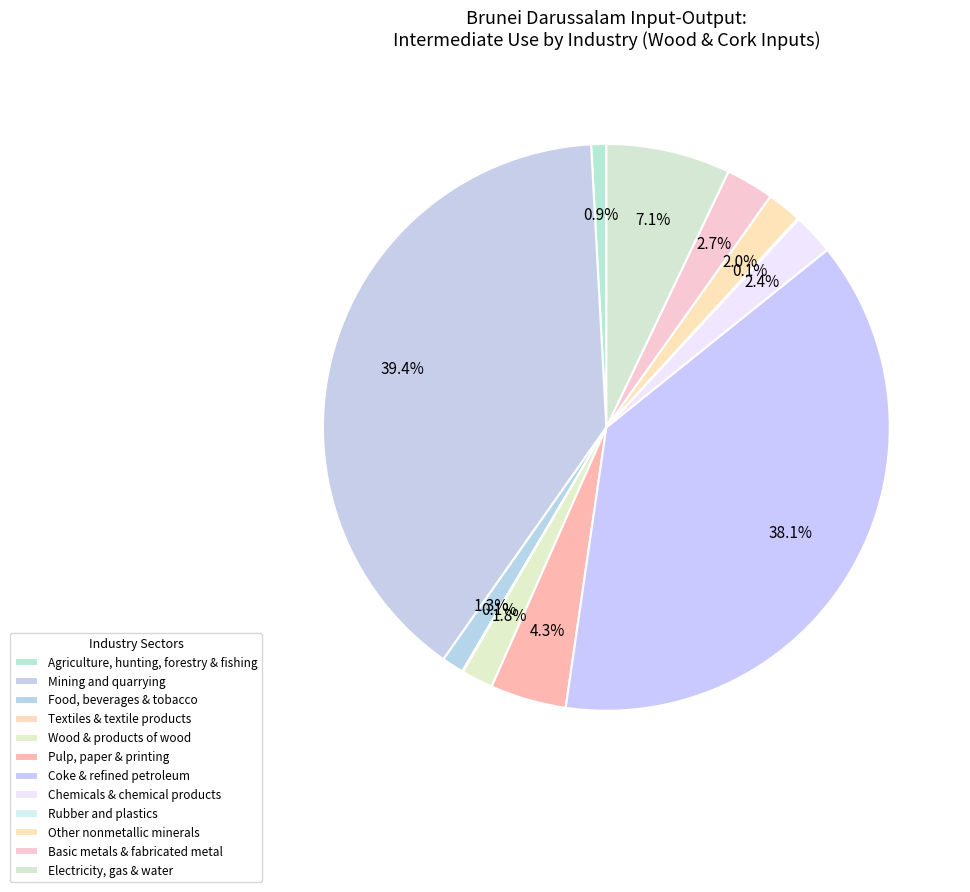

What is the largest slice in the pie chart?

Mining and quarrying